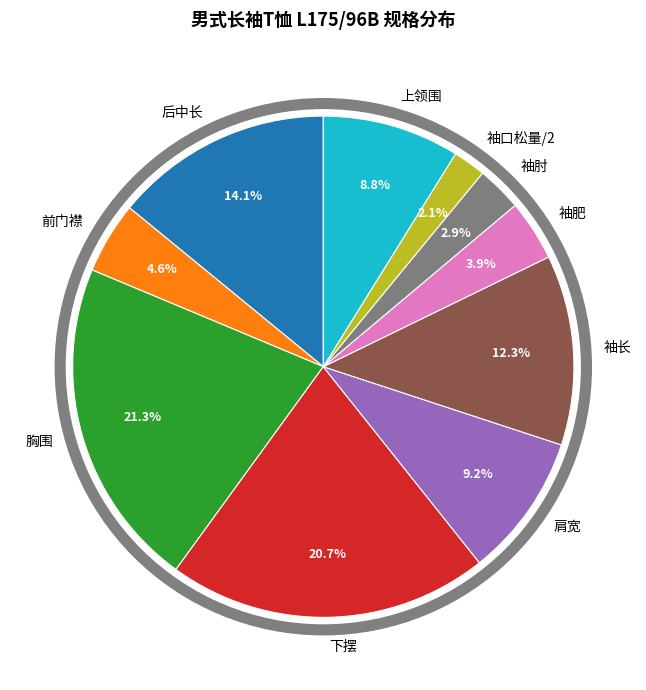

Is there a majority slice in this chart?

No